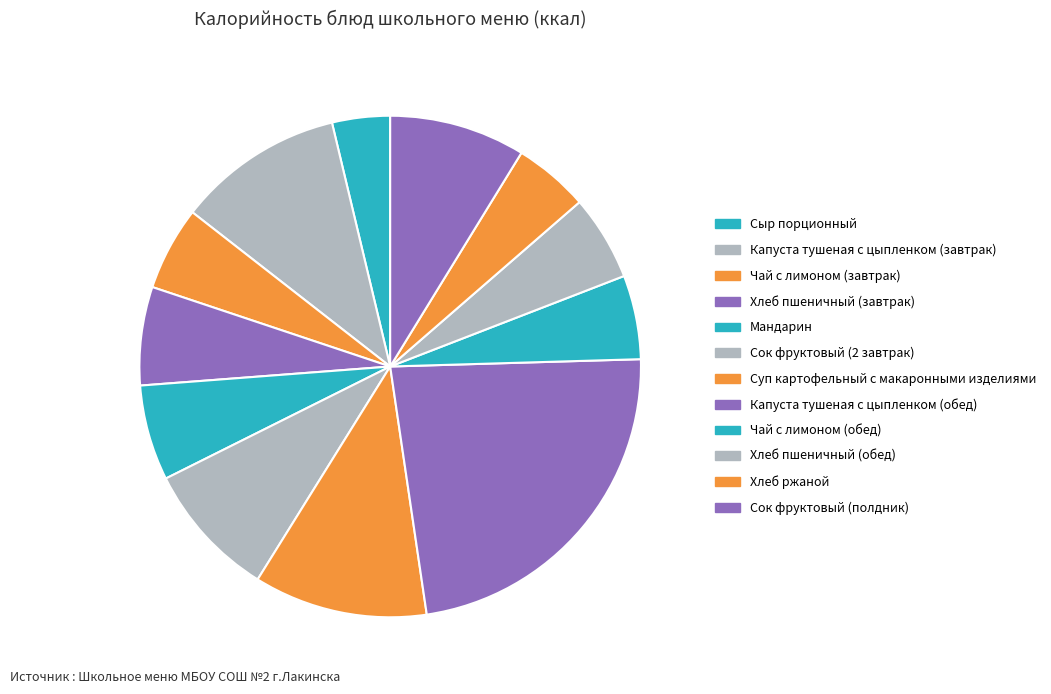

Combined, what portion of the pie is Сыр порционный and Чай с лимоном (обед)?

9.1%